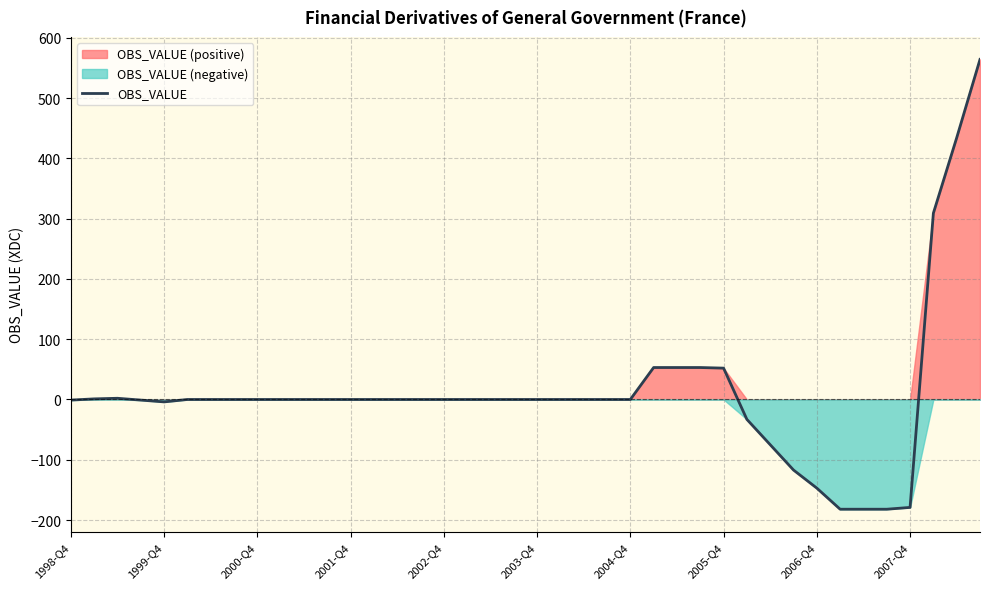

The value of OBS_VALUE at 2001-Q4 is -356. True or false?

False